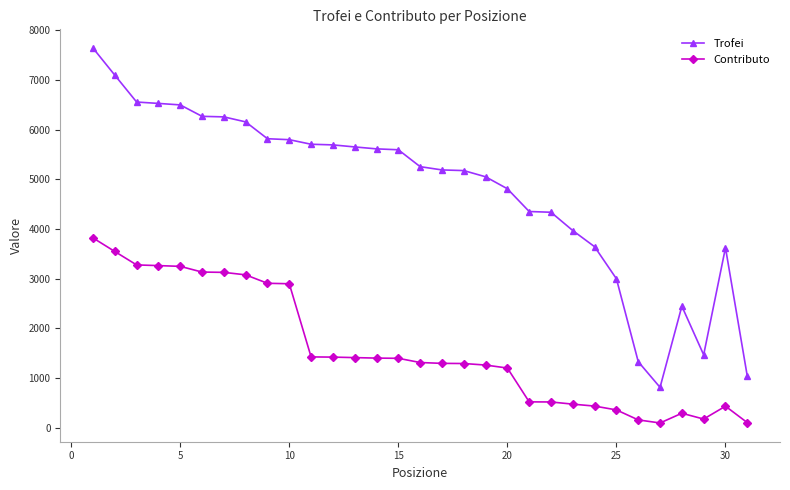

List the series in order of their overall mean, lowest first.

Contributo, Trofei